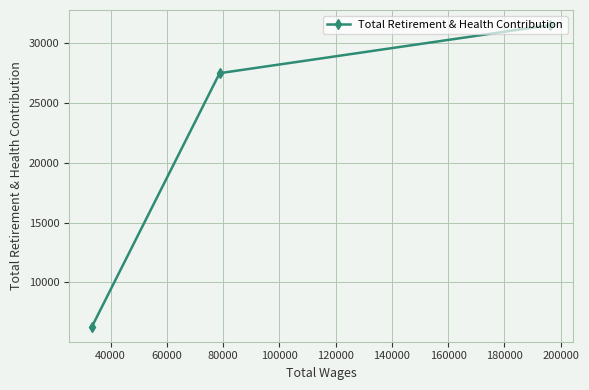

Reading left to right, extract all data points from this chart.

6293	27512	31540